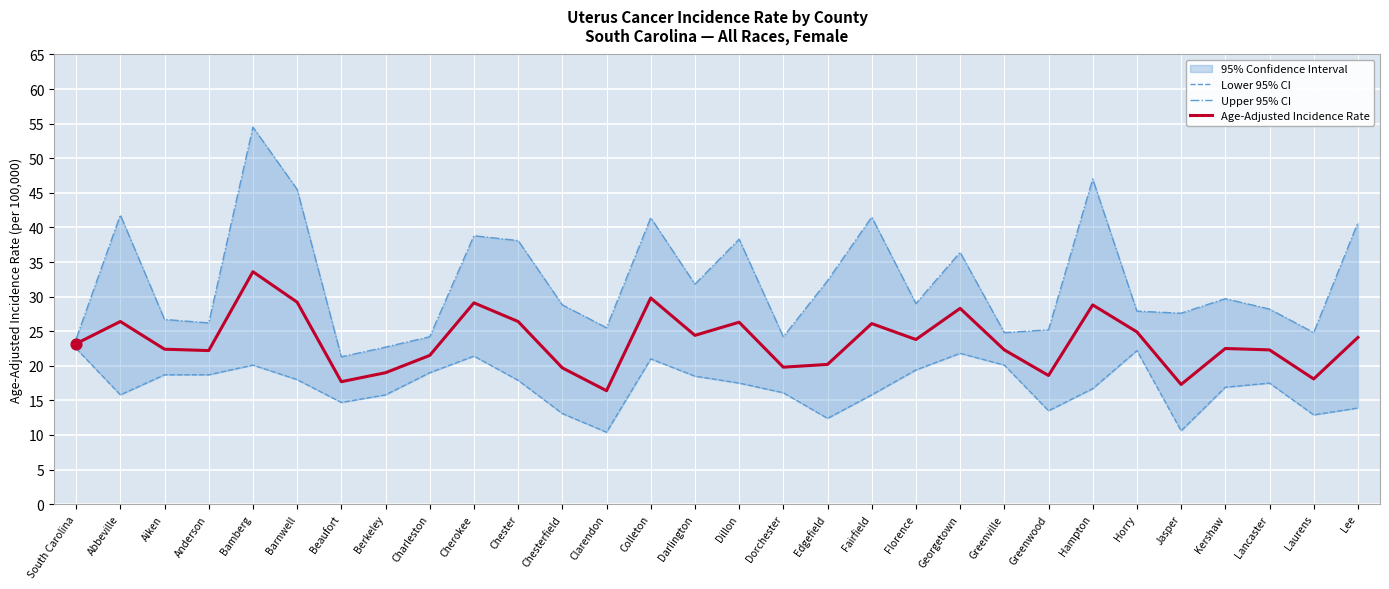

Which series has the largest total across all categories?

Upper 95% CI